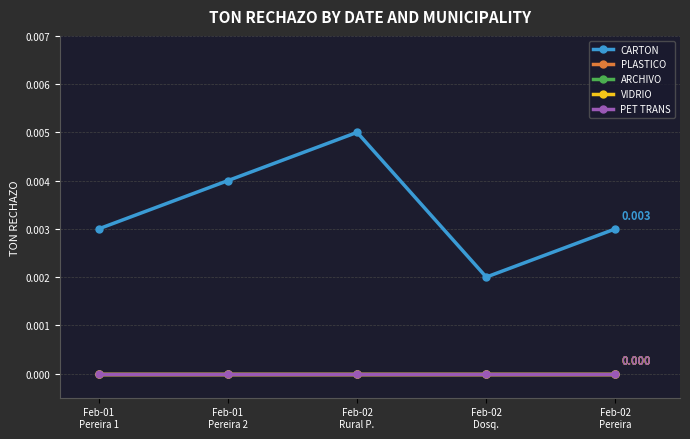

How many CARTON values are between 0 and 1?

5